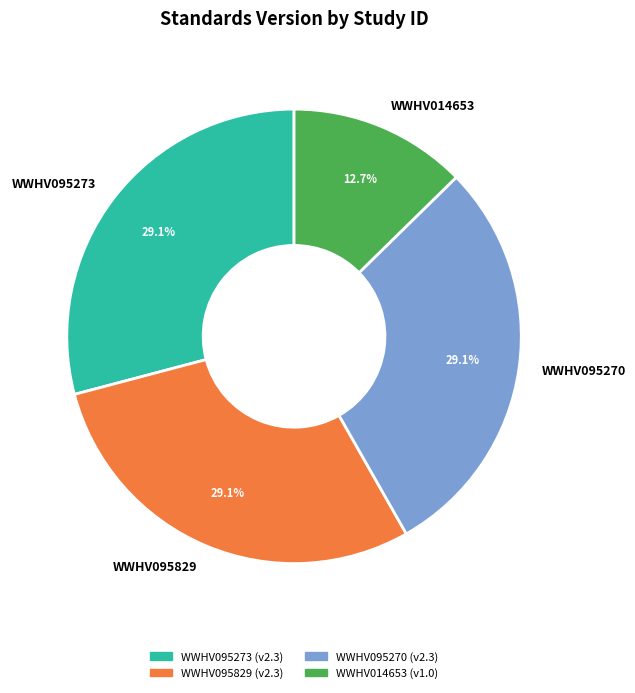

What percentage is the WWHV095273 slice, to the nearest percent?

29%